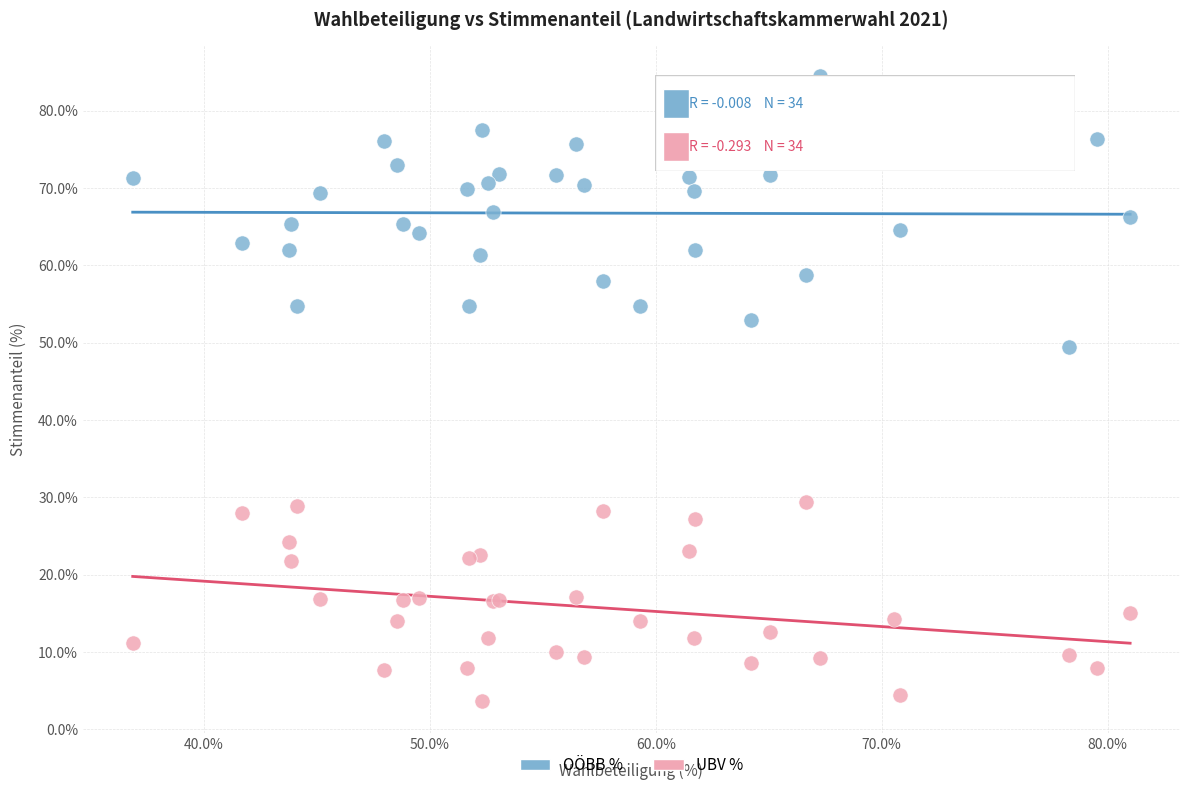

Which series contains the highest Y value?

OÖBB %